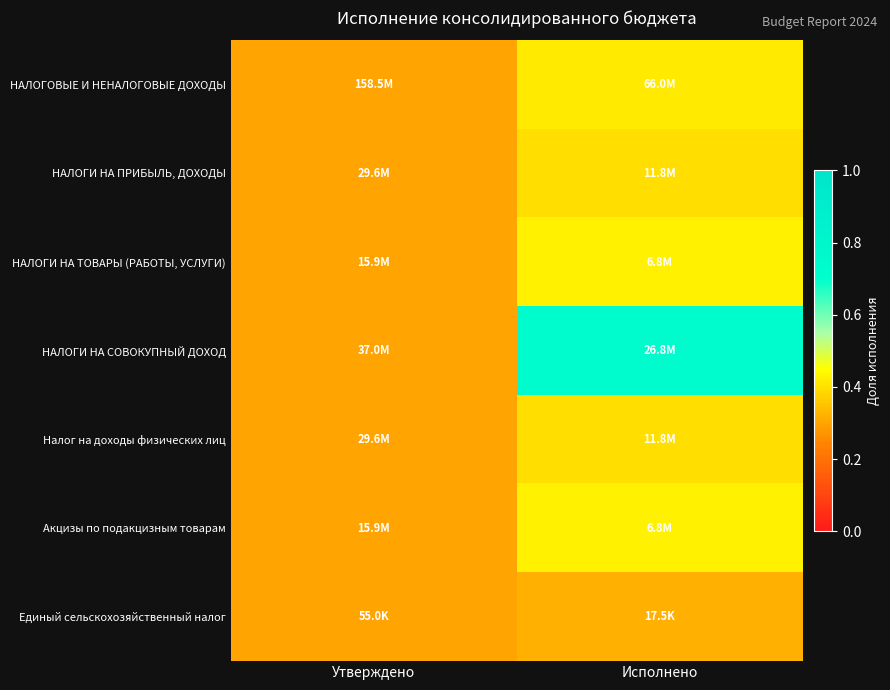

At which category is the sum across all series the highest?

Исполнено